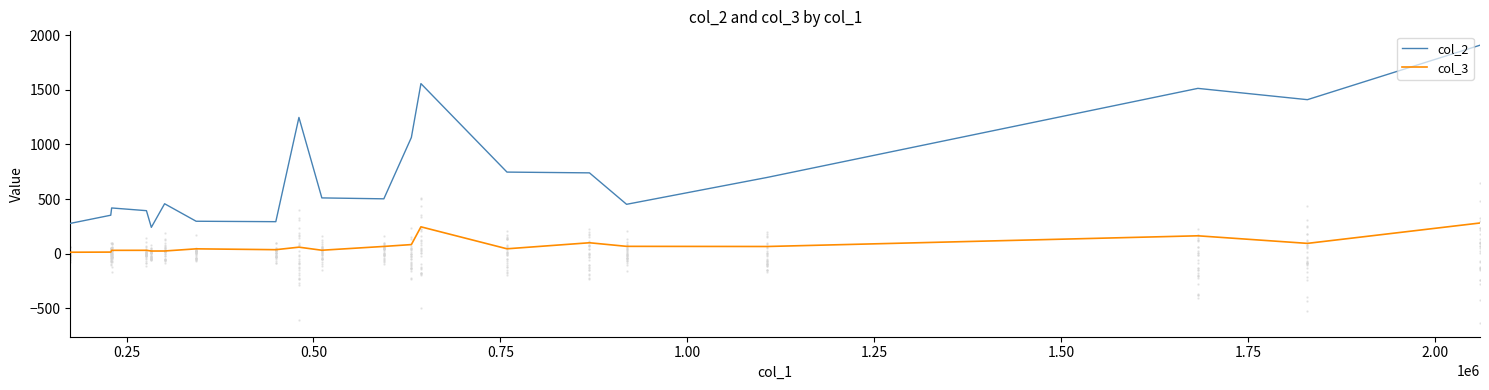

Which series has the widest spread of Y values?

col_2